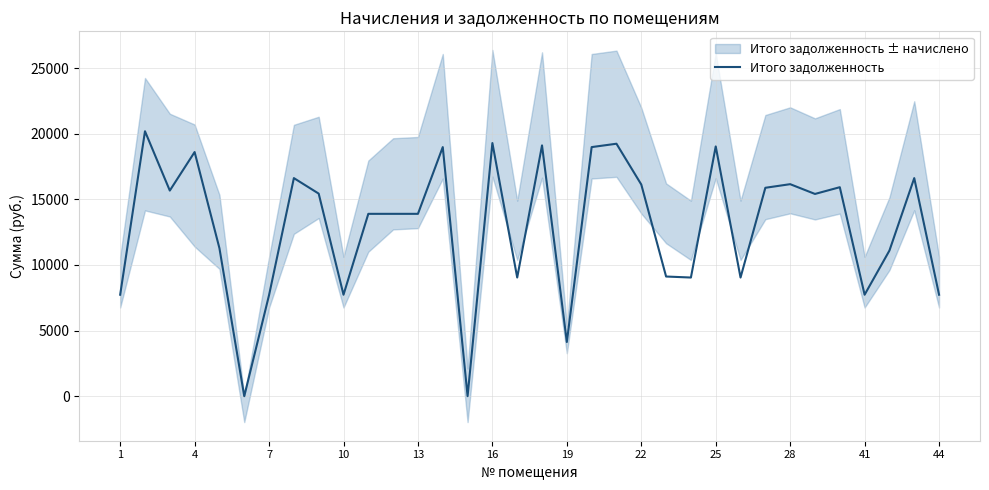

What is the difference between the maximum and minimum values?

20184.5